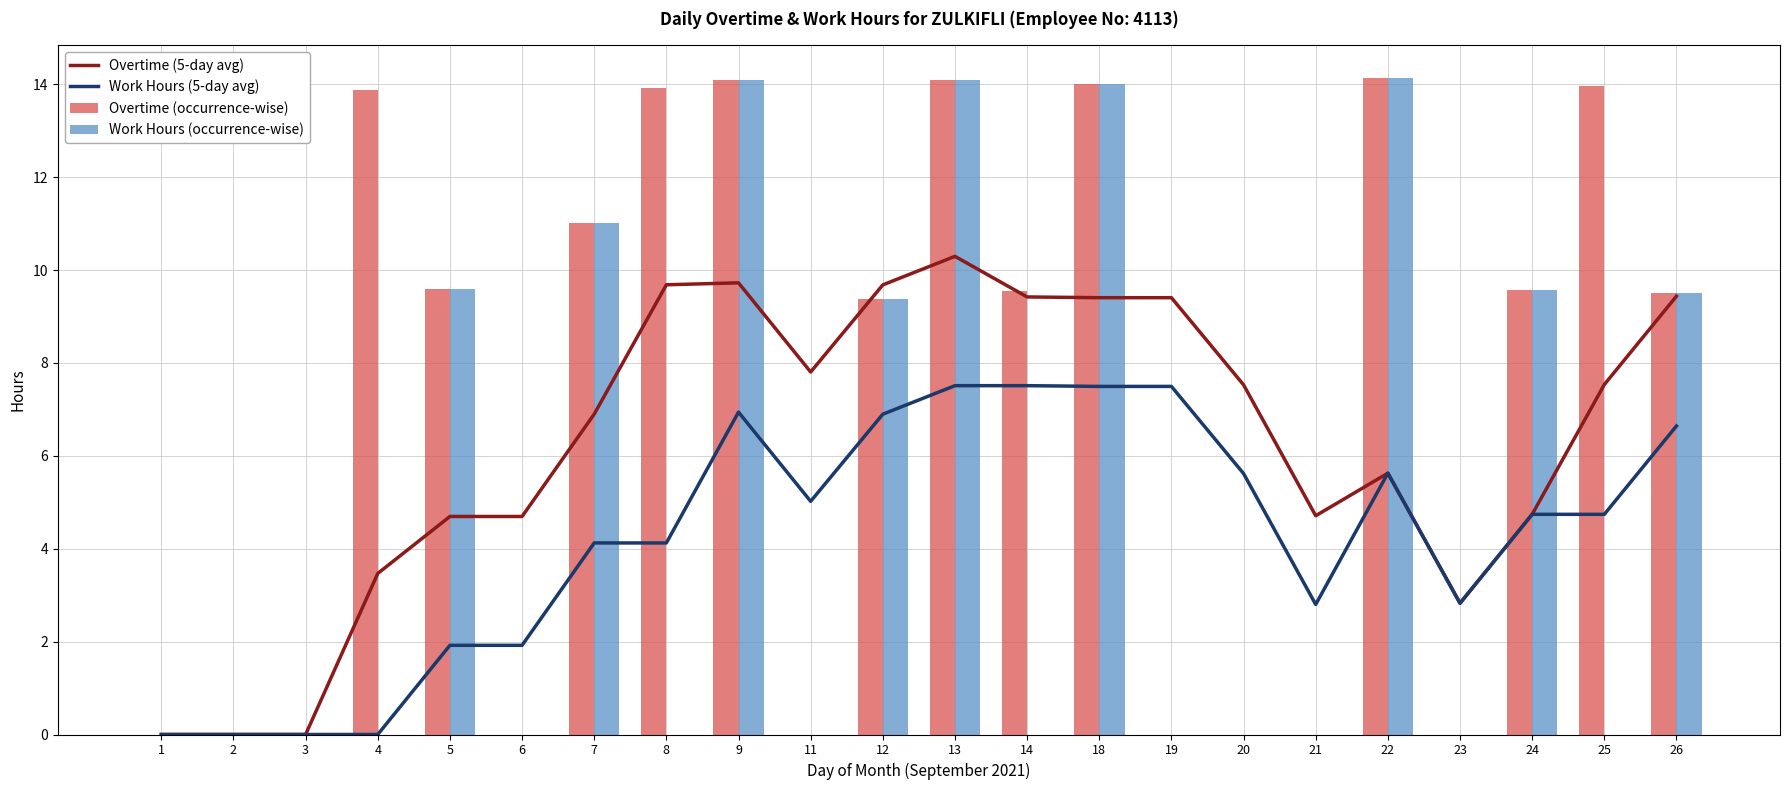

How many data points in Overtime (5-day avg) are above 7?

11